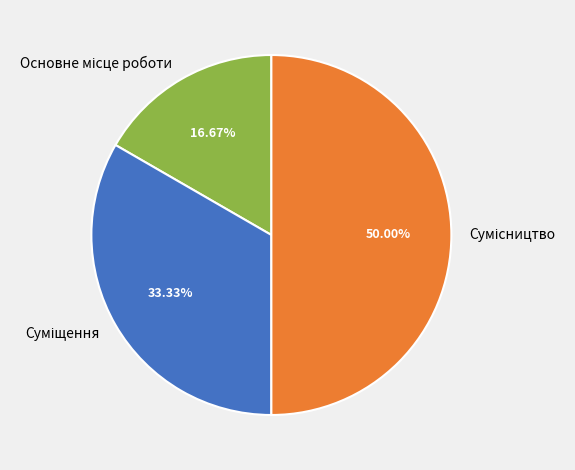

Count the number of slices in the pie.

3